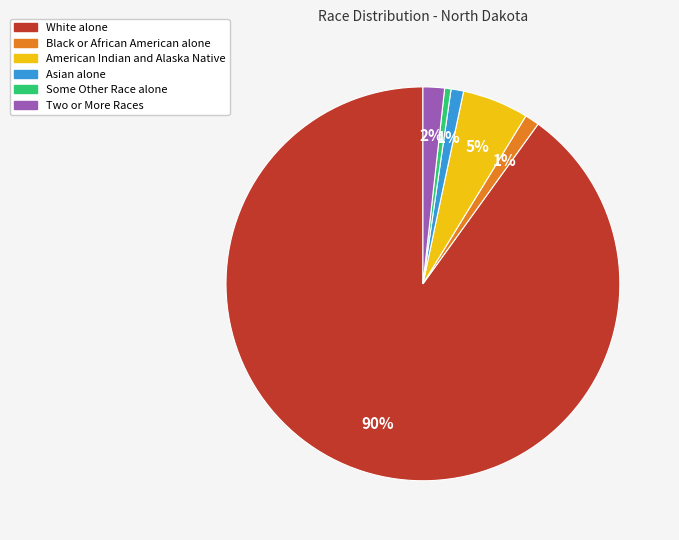

To the nearest percent, what percentage of the pie is White alone?

90%